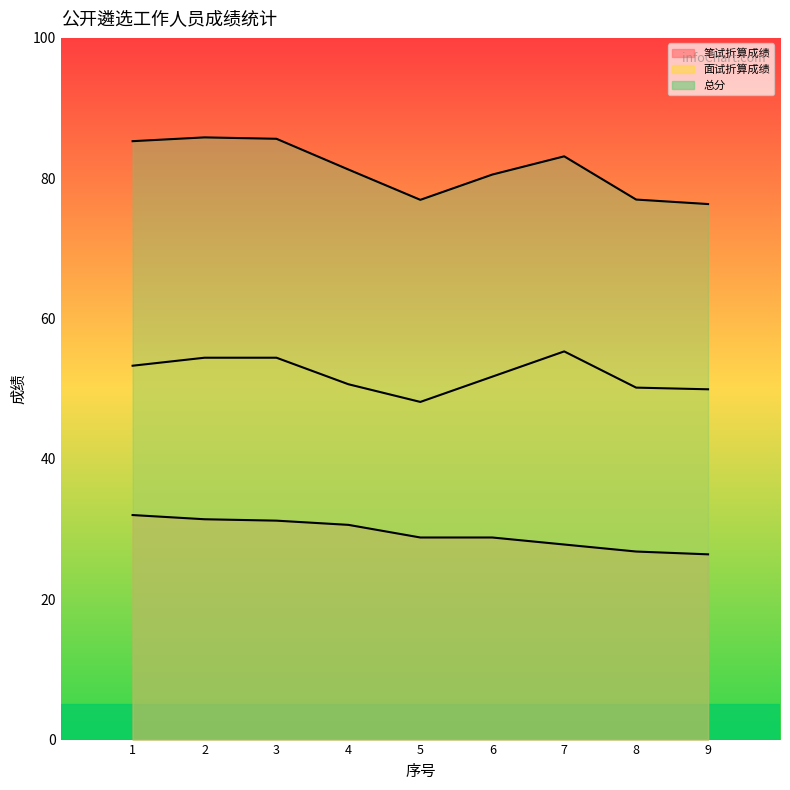

Where is the first local maximum for 总分?

2